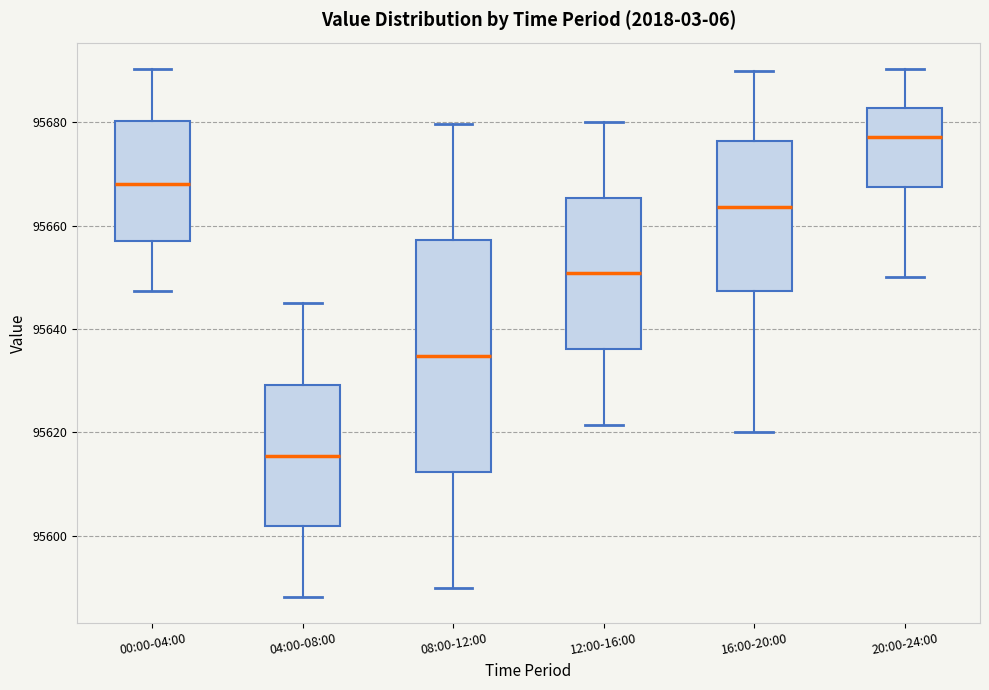

Which box has the highest median line?

20:00-24:00